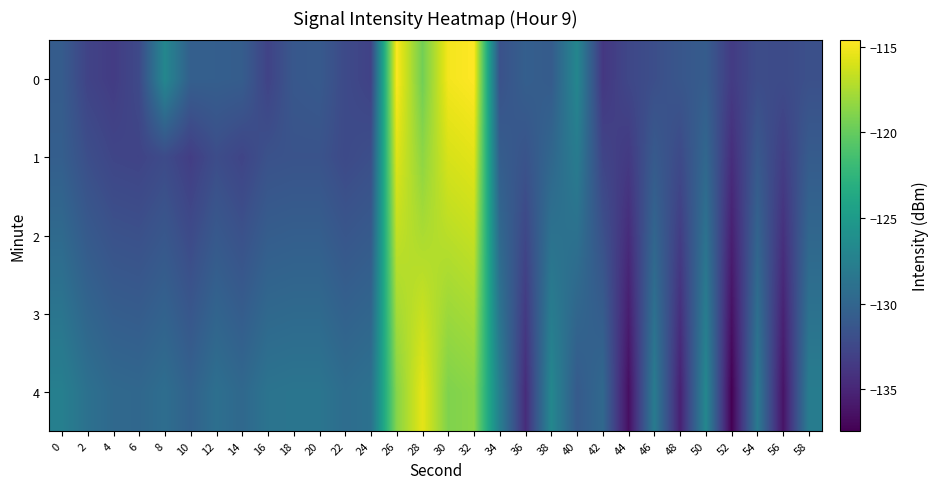

Which has a higher value, 0 or 26?

26